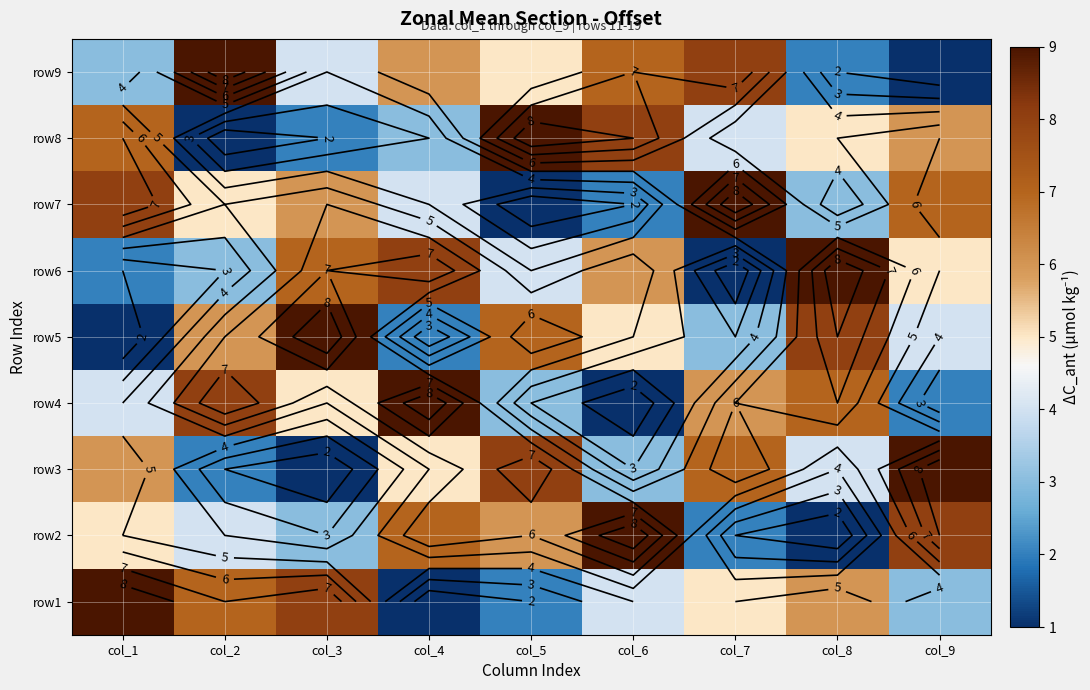

What is the difference between the highest and lowest values at col_4?

8